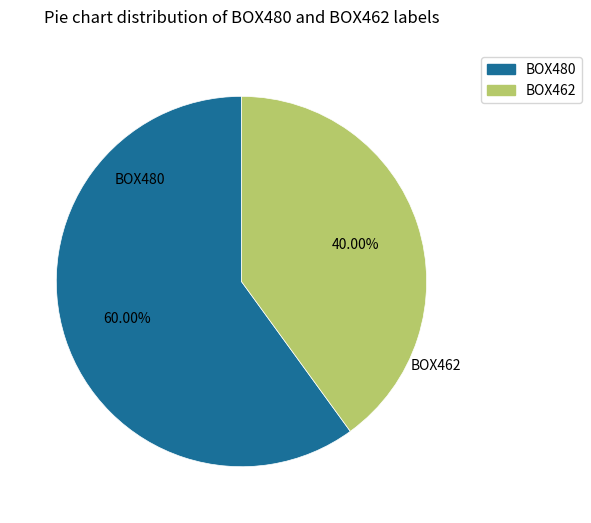

Between BOX462 and BOX480, which is larger?

BOX480